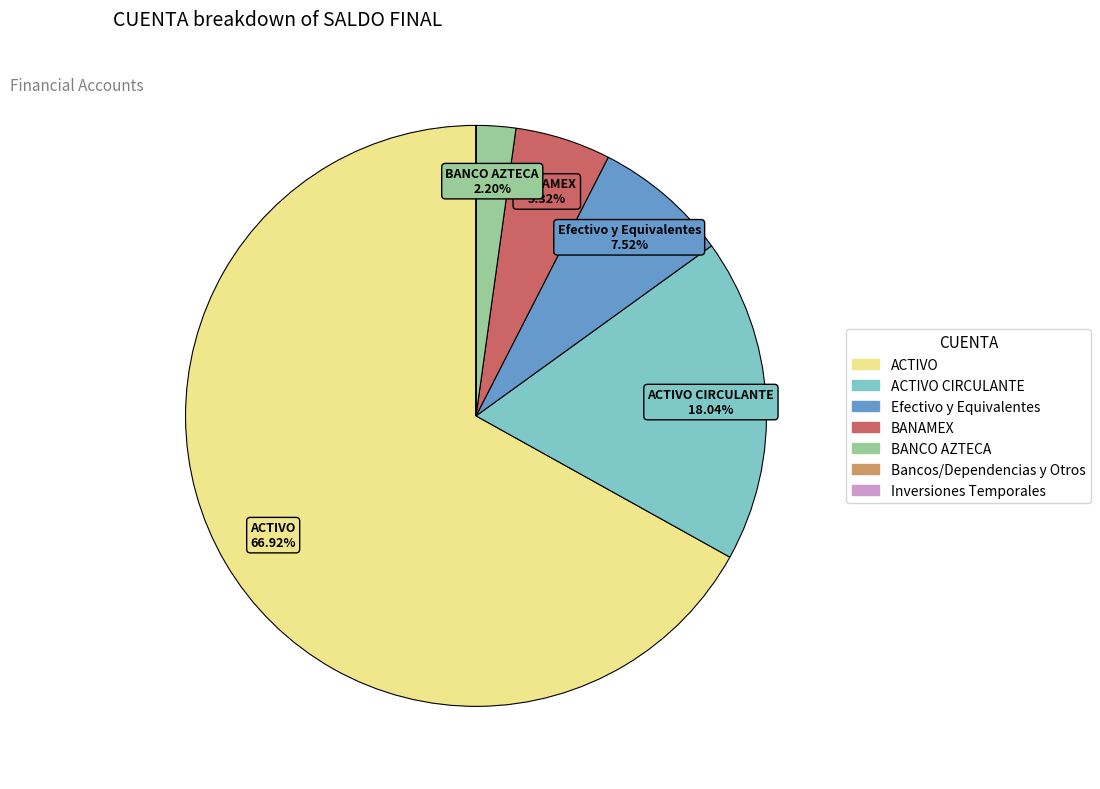

Is there a majority slice in this chart?

Yes